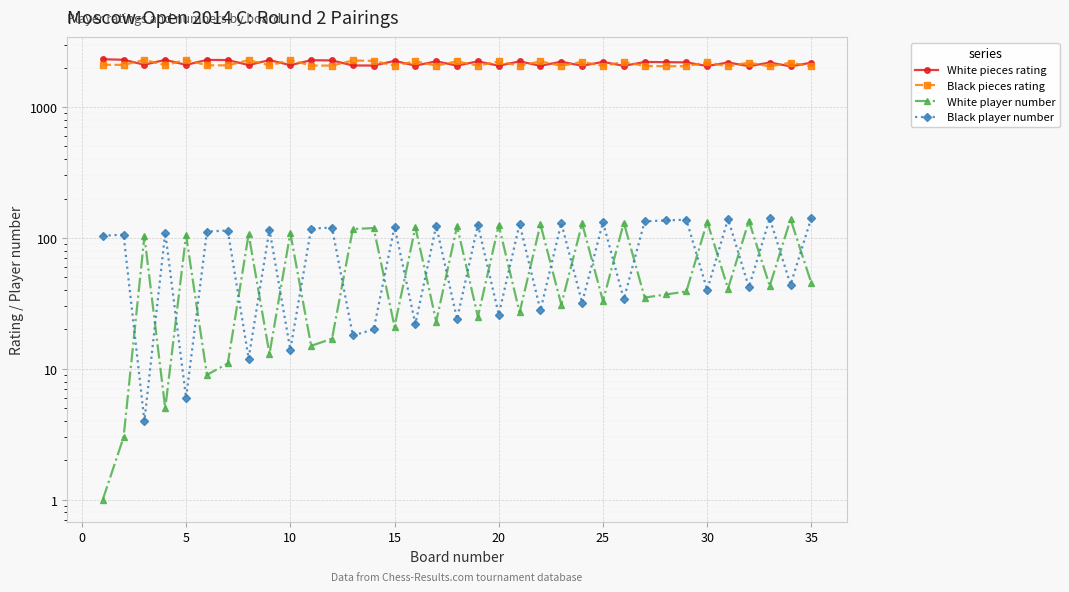

What is the difference between the maximum and minimum values in the Black pieces rating series?

252